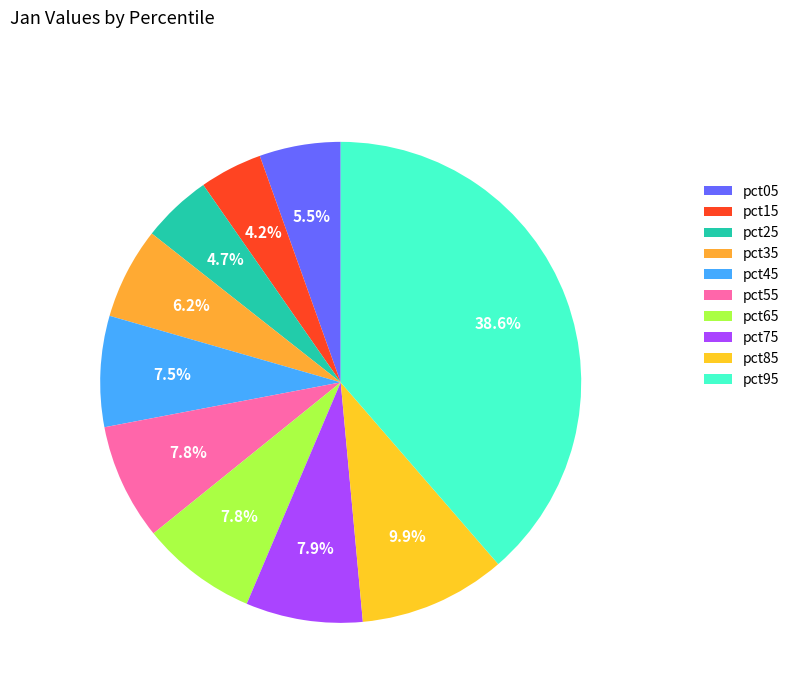

Which has a higher value, pct95 or pct75?

pct95